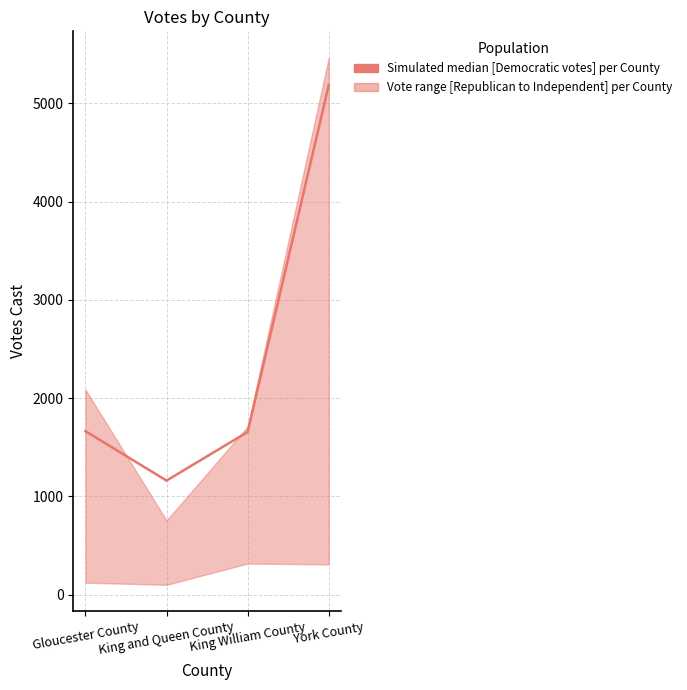

Does the chart display data point markers on the line(s)?

No